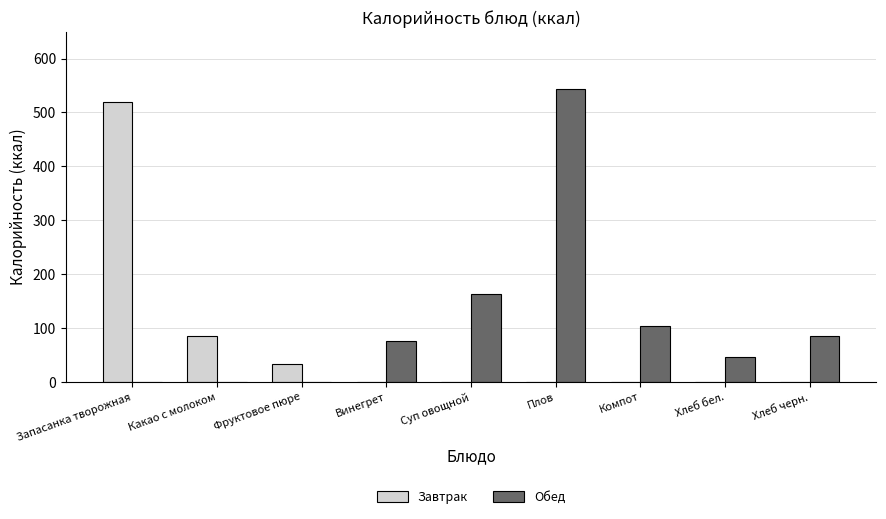

Count the number of categories in the chart.

9